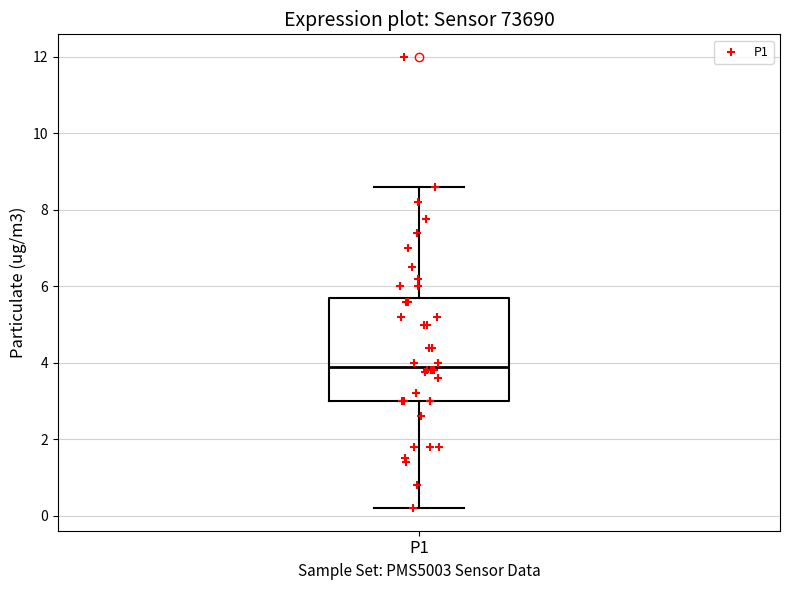

Transcribe this box plot: give where the median line is, the range the box spans, and where the two whiskers end, as read against the y-axis. The values are not printed on the chart, so give them approximately, as read against the axis.

median 4.0, box 3.0 to 5.8, whiskers 0.2 to 8.6